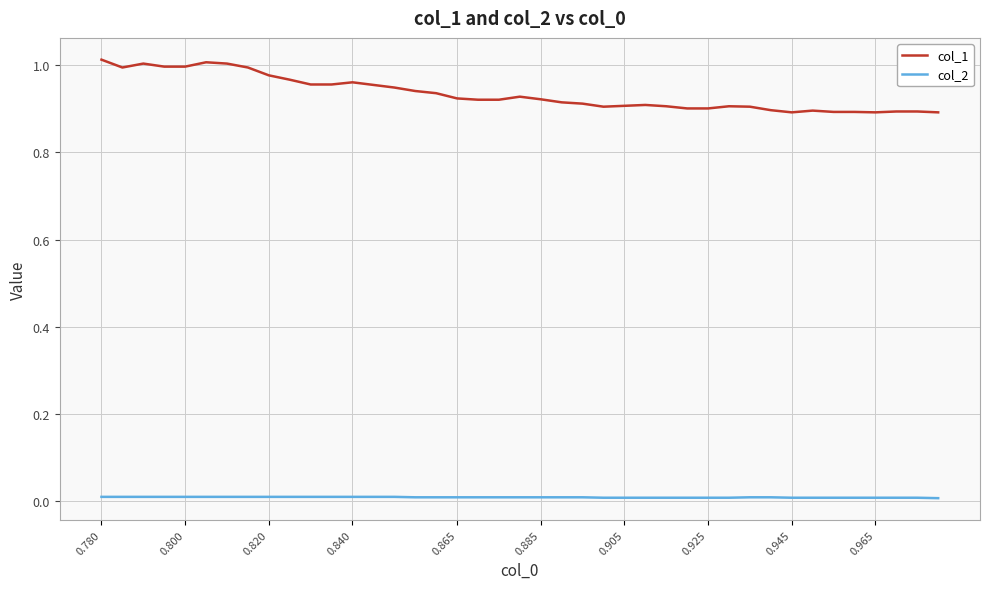

Which series has the largest total across all categories?

col_1